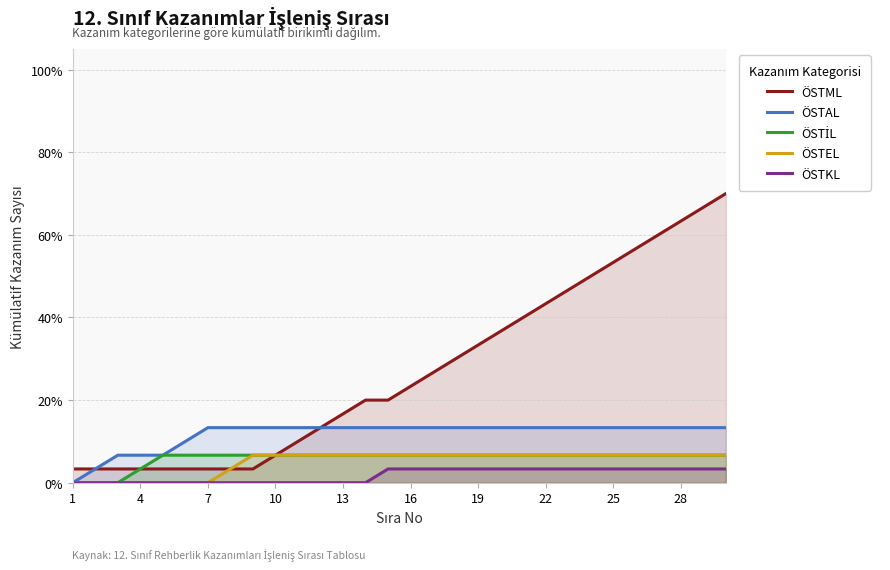

What are all the series names shown in the legend?

ÖSTML, ÖSTAL, ÖSTİL, ÖSTEL, ÖSTKL